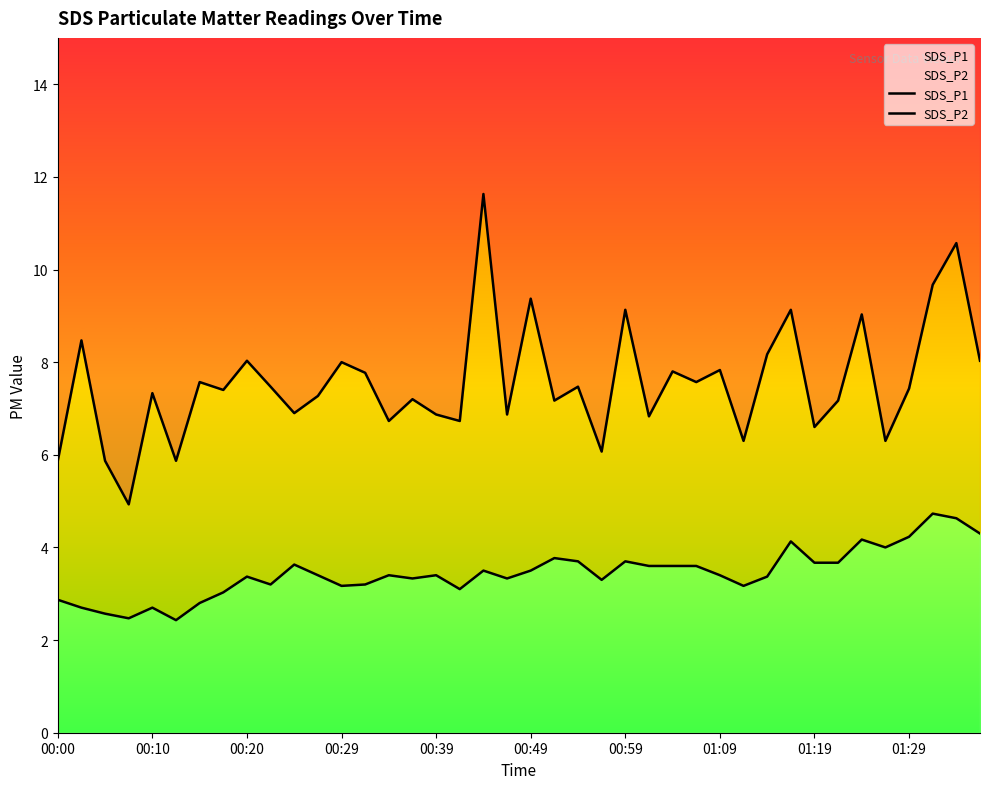

List the series in order of their overall mean, highest first.

SDS_P1, SDS_P2